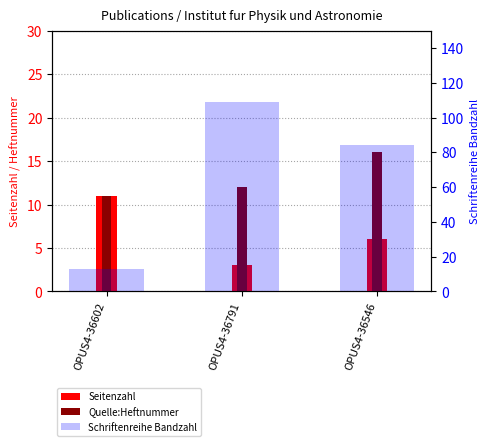

Which label corresponds to the largest value in the chart?

OPUS4-36791